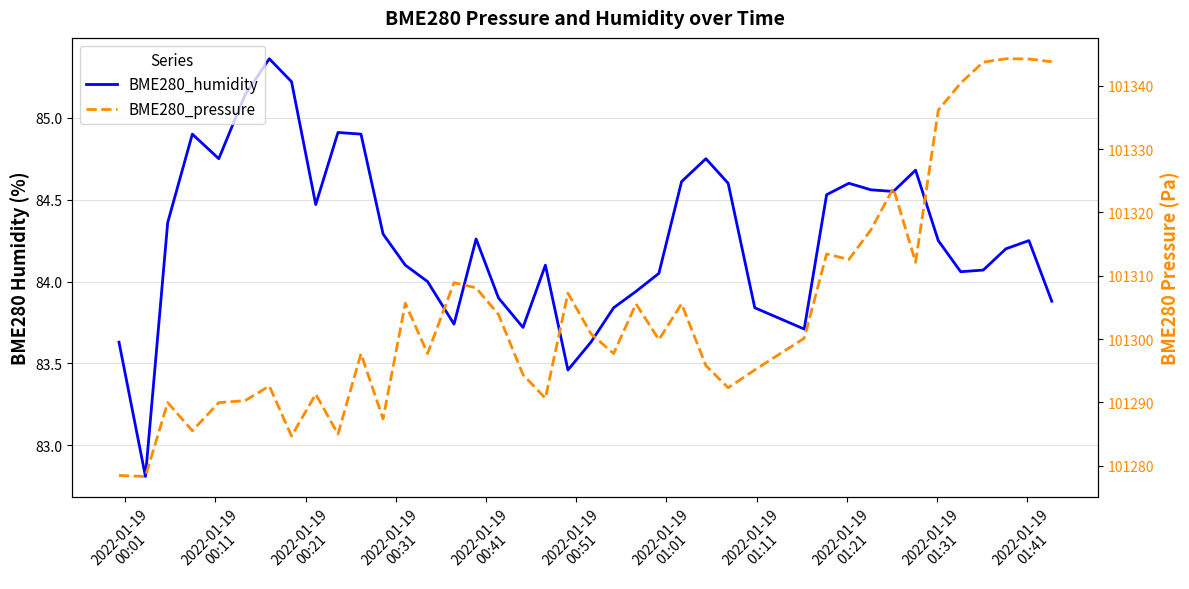

In BME280_humidity, how many points are lower than both neighbors (excluding endpoints)?

9